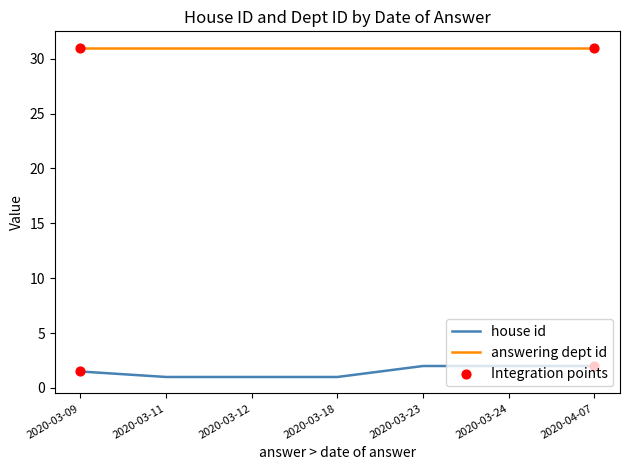

What is the difference between the highest and lowest values at 2020-03-18?

30.0